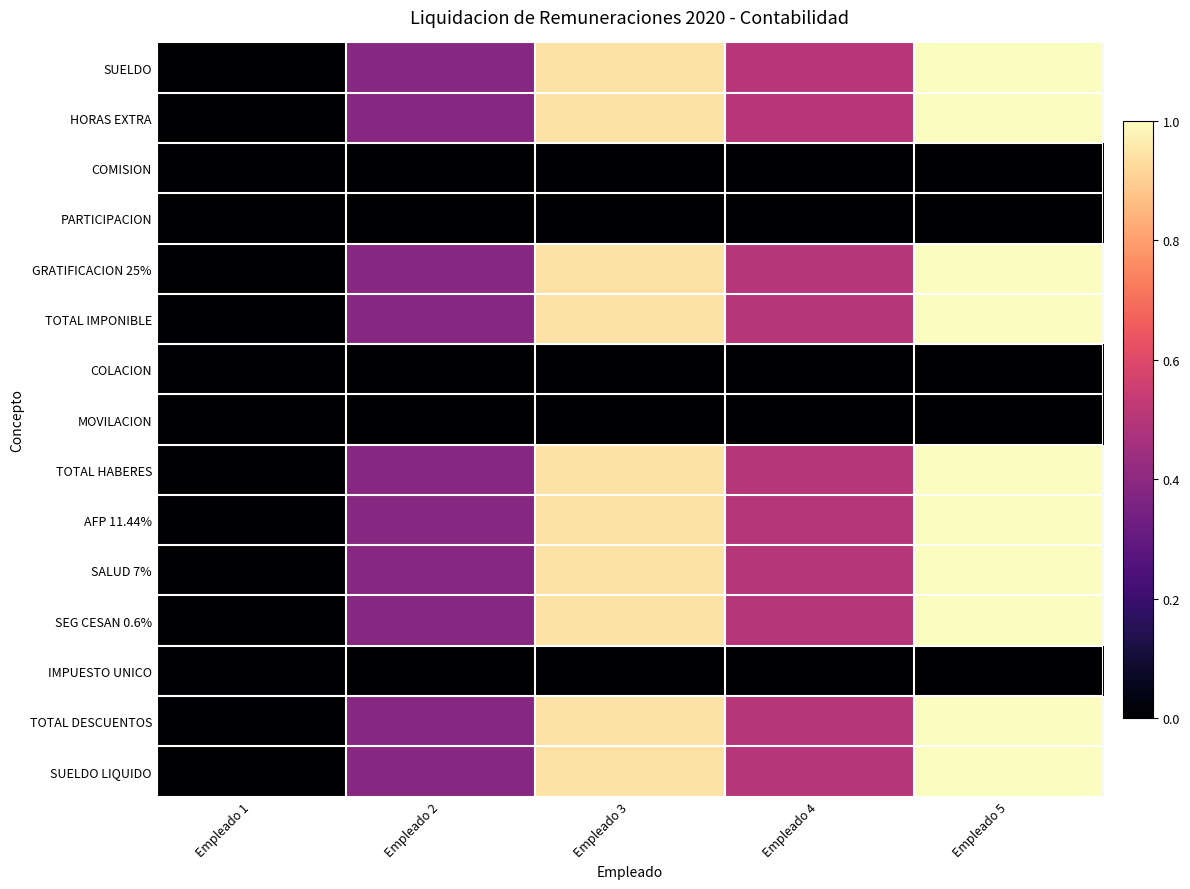

Reading left to right, what are all the values shown in this chart?

SUELDO: Empleado 1=0.0	Empleado 2=0.4	Empleado 3=0.9	Empleado 4=0.5	Empleado 5=1.0
HORAS EXTRA: Empleado 1=0.0	Empleado 2=0.4	Empleado 3=0.9	Empleado 4=0.5	Empleado 5=1.0
COMISION: Empleado 1=0.0	Empleado 2=0.0	Empleado 3=0.0	Empleado 4=0.0	Empleado 5=0.0
PARTICIPACION: Empleado 1=0.0	Empleado 2=0.0	Empleado 3=0.0	Empleado 4=0.0	Empleado 5=0.0
GRATIFICACION 25%: Empleado 1=0.0	Empleado 2=0.4	Empleado 3=0.9	Empleado 4=0.5	Empleado 5=1.0
TOTAL IMPONIBLE: Empleado 1=0.0	Empleado 2=0.4	Empleado 3=0.9	Empleado 4=0.5	Empleado 5=1.0
COLACION: Empleado 1=0.0	Empleado 2=0.0	Empleado 3=0.0	Empleado 4=0.0	Empleado 5=0.0
MOVILACION: Empleado 1=0.0	Empleado 2=0.0	Empleado 3=0.0	Empleado 4=0.0	Empleado 5=0.0
TOTAL HABERES: Empleado 1=0.0	Empleado 2=0.4	Empleado 3=0.9	Empleado 4=0.5	Empleado 5=1.0
AFP 11.44%: Empleado 1=0.0	Empleado 2=0.4	Empleado 3=0.9	Empleado 4=0.5	Empleado 5=1.0
SALUD 7%: Empleado 1=0.0	Empleado 2=0.4	Empleado 3=0.9	Empleado 4=0.5	Empleado 5=1.0
SEG CESAN 0.6%: Empleado 1=0.0	Empleado 2=0.4	Empleado 3=0.9	Empleado 4=0.5	Empleado 5=1.0
IMPUESTO UNICO: Empleado 1=0.0	Empleado 2=0.0	Empleado 3=0.0	Empleado 4=0.0	Empleado 5=0.0
TOTAL DESCUENTOS: Empleado 1=0.0	Empleado 2=0.4	Empleado 3=0.9	Empleado 4=0.5	Empleado 5=1.0
SUELDO LIQUIDO: Empleado 1=0.0	Empleado 2=0.4	Empleado 3=0.9	Empleado 4=0.5	Empleado 5=1.0